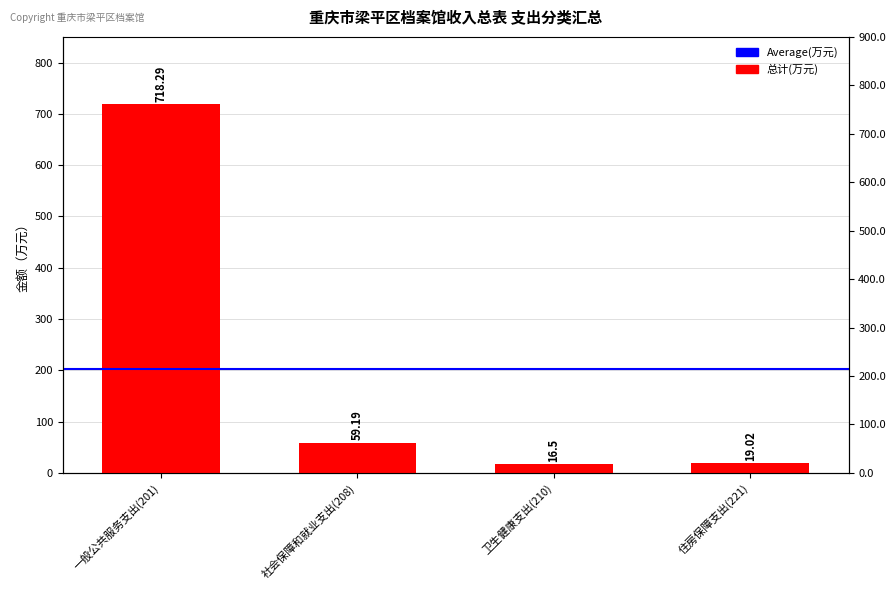

What value does the data have at 一般公共服务支出(201)?

718.3